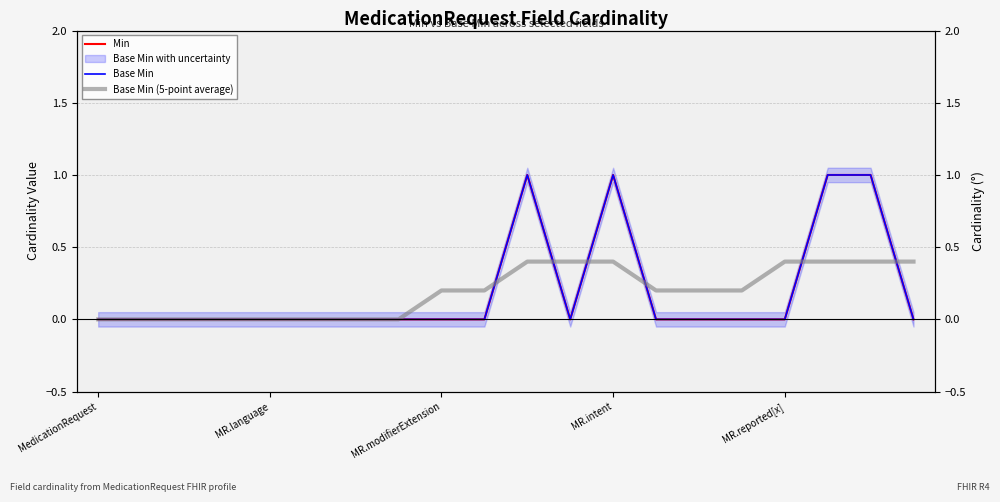

Reading left to right, extract all data points from this chart.

Min: 0.0	0.0	0.0	0.0	0.0	0.0	0.0	0.0	0.0	0.0	1.0	0.0	1.0	0.0	0.0	0.0	0.0	1.0	1.0	0.0
Base Min: 0.0	0.0	0.0	0.0	0.0	0.0	0.0	0.0	0.0	0.0	1.0	0.0	1.0	0.0	0.0	0.0	0.0	1.0	1.0	0.0
Base Min (5-point average): 0.0	0.0	0.0	0.0	0.0	0.0	0.0	0.0	0.2	0.2	0.4	0.4	0.4	0.2	0.2	0.2	0.4	0.4	0.4	0.4